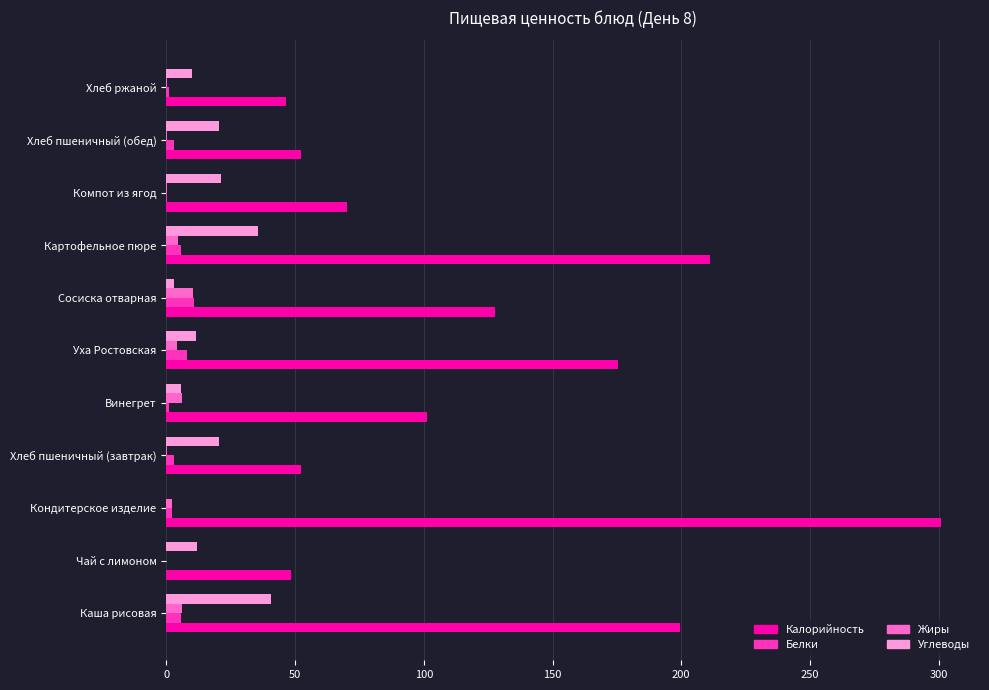

How many distinct data groups are displayed?

4